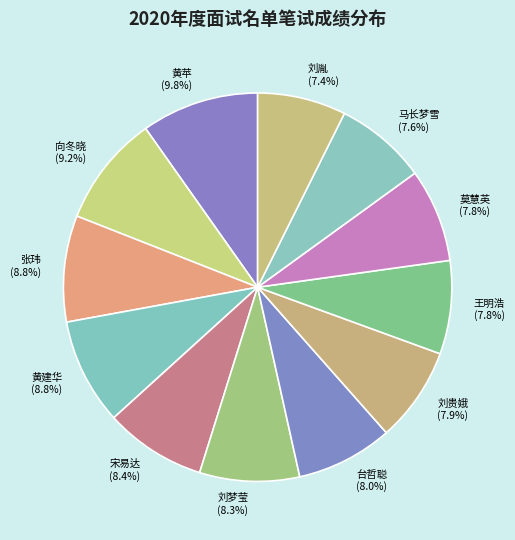

To the nearest percent, what is the combined percentage of 王明浩 and 黄苹?

18%